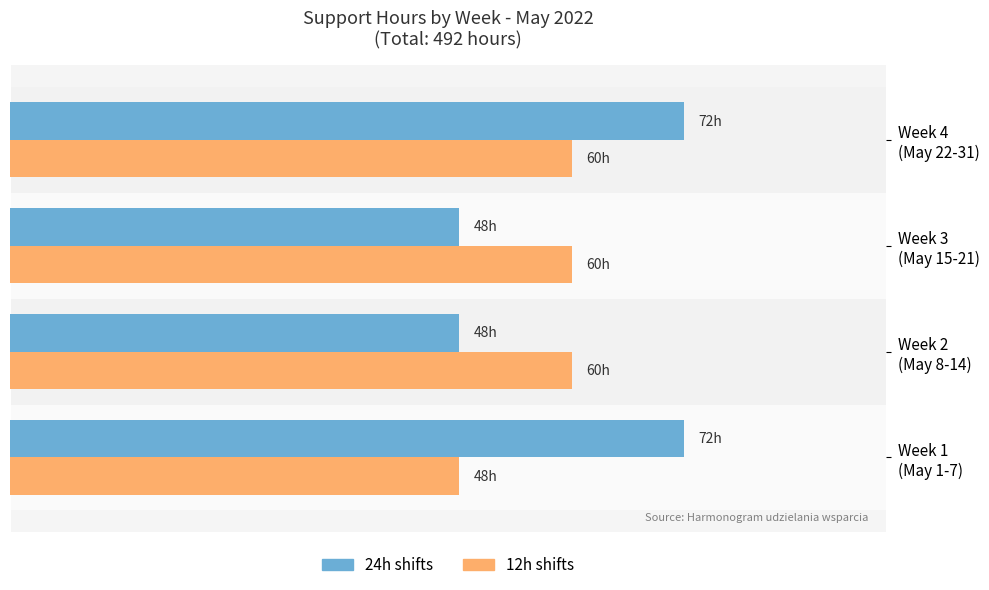

Reading right to left, list all the values displayed in this chart.

24h shifts: 72	48	48	72
12h shifts: 60	60	60	48